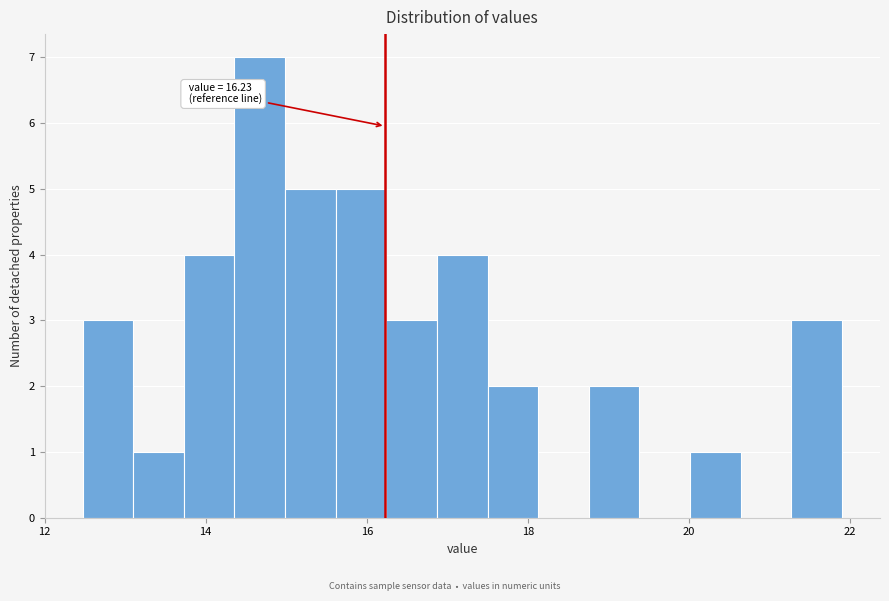

Around what value on the x-axis is the tallest bar? Give the approximate position of its centre, as read against the axis.

14.6